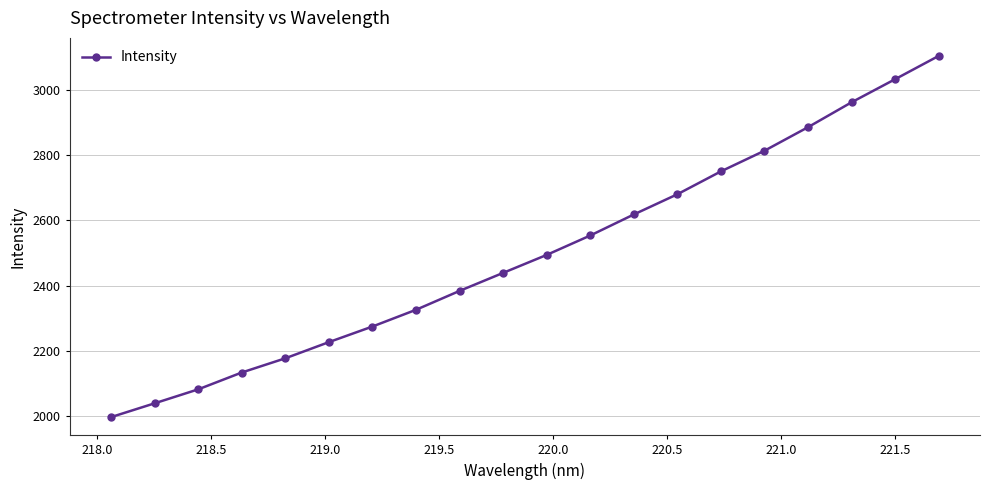

True or false: there are more than 0 points higher than both neighbors.

False